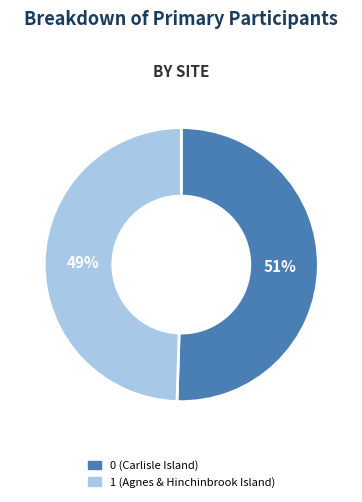

Do 0 (Carlisle Island) and 1 (Agnes & Hinchinbrook Island) together represent more than half of the pie?

Yes